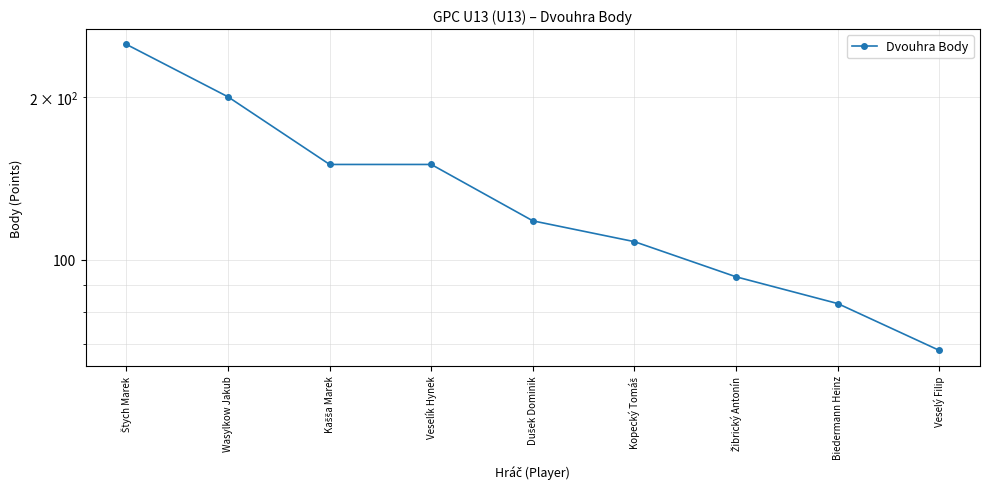

Which has a higher value, Kašša Marek or Veselý Filip?

Kašša Marek